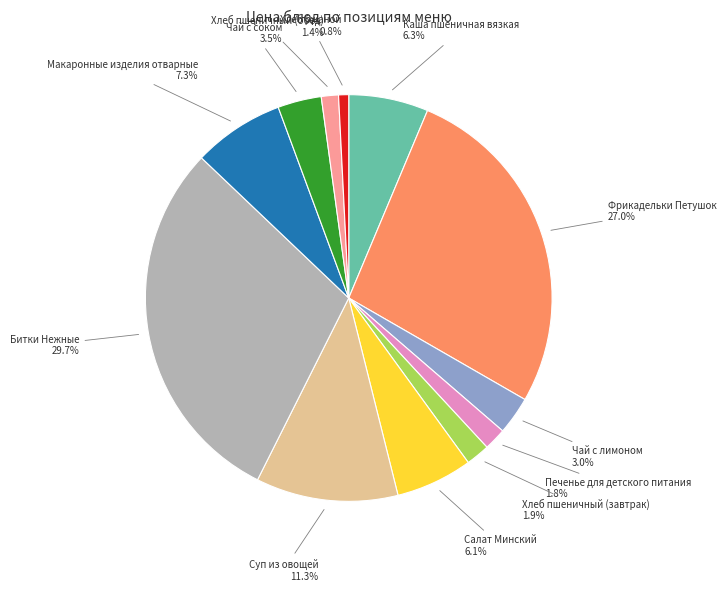

Is there any slice that represents more than half of the pie?

No